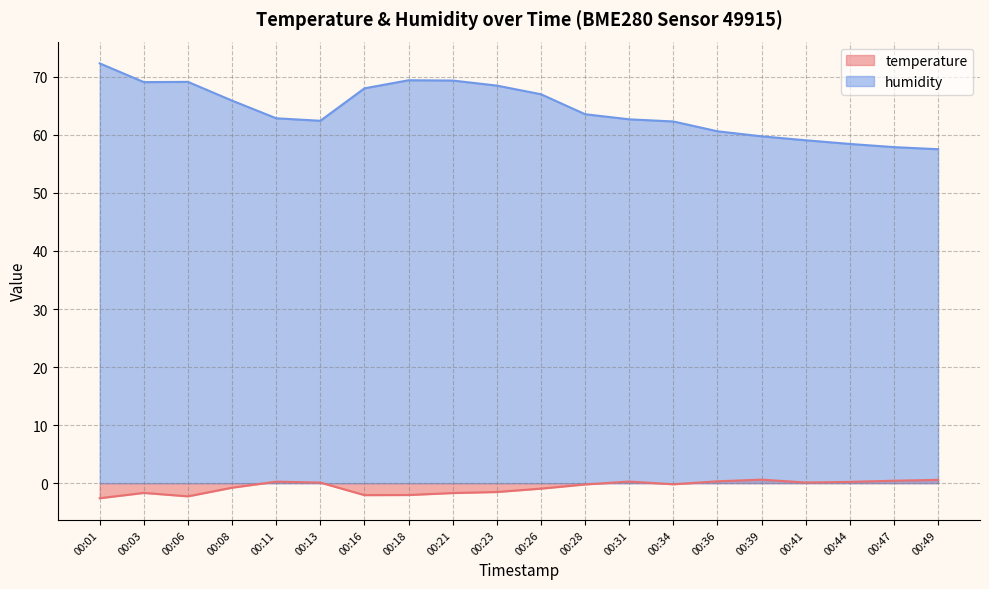

Reading left to right, list all the values displayed in this chart.

temperature: -2.6	-1.7	-2.3	-0.8	0.3	0.1	-2.1	-2.0	-1.7	-1.5	-0.9	-0.2	0.3	-0.2	0.3	0.6	0.1	0.2	0.4	0.6
humidity: 72.3	69.1	69.1	65.9	62.9	62.4	68.0	69.4	69.4	68.5	67.0	63.6	62.7	62.3	60.6	59.8	59.1	58.4	57.9	57.5